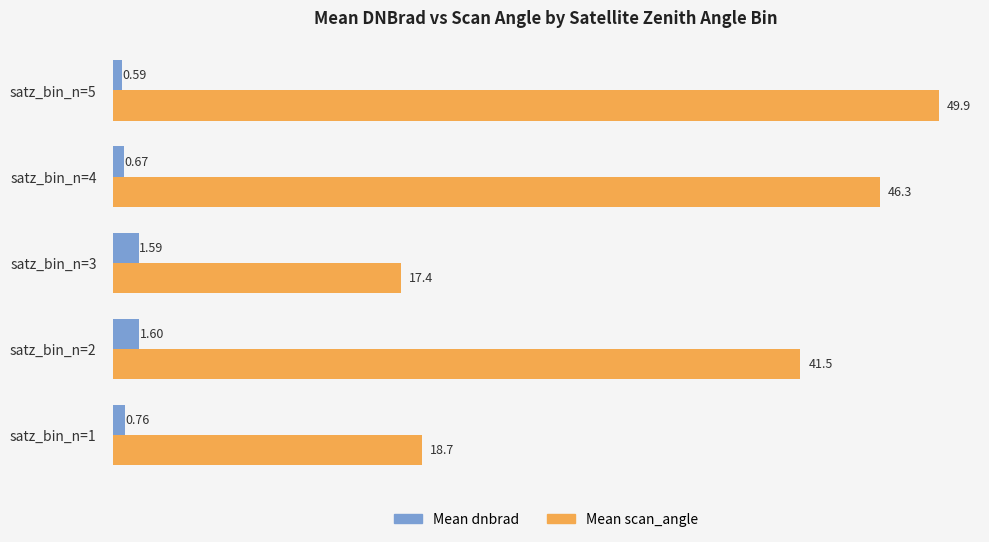

List the series in order of their overall mean, lowest first.

Mean dnbrad, Mean scan_angle